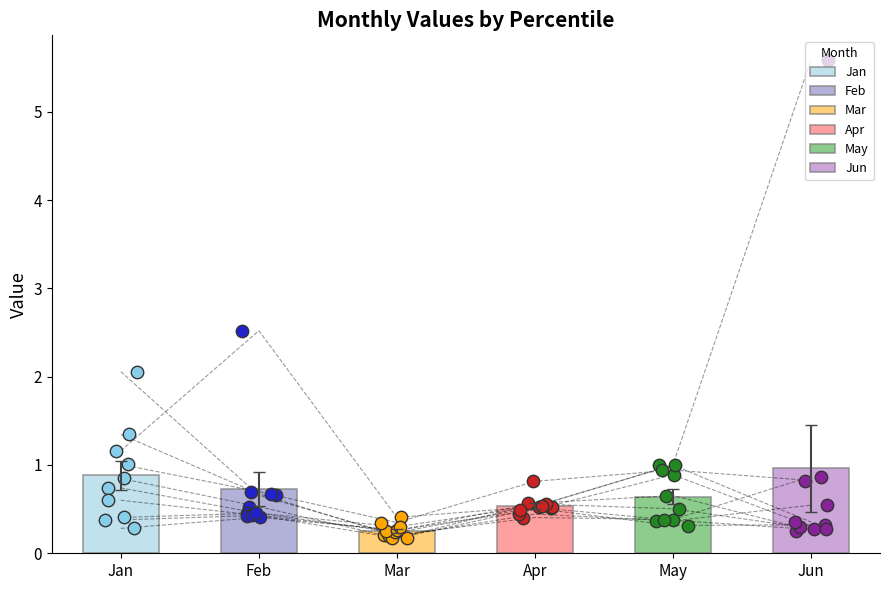

Which series contains the lowest Y value?

Mar